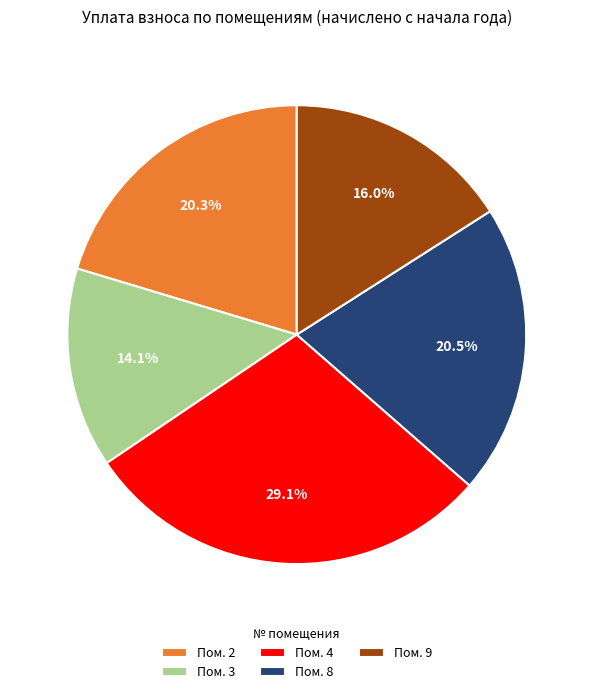

Approximately how many times larger is the value at Пом. 3 compared to Пом. 4?

0.5